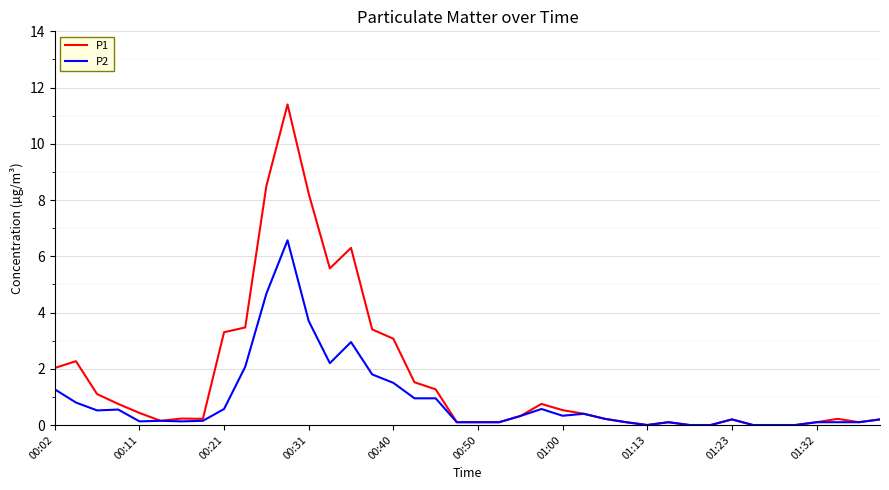

Rank the series by their maximum value, from highest to lowest.

P1, P2